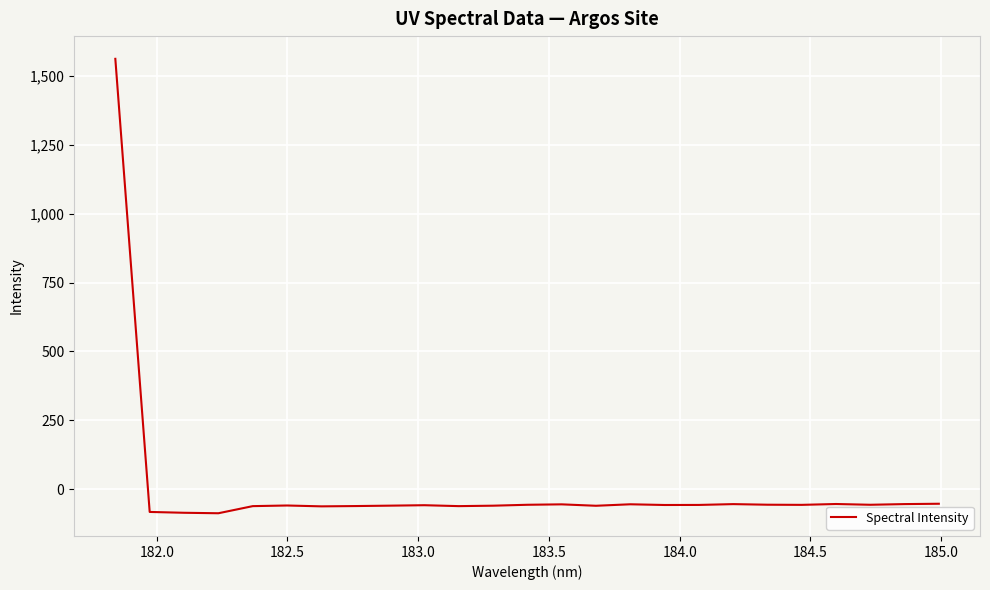

Is this an area chart (filled region under the line)?

No